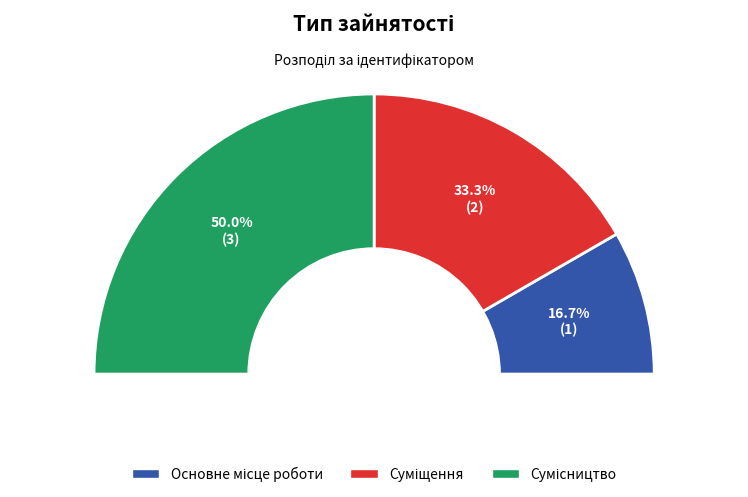

Count the number of slices in the pie.

3